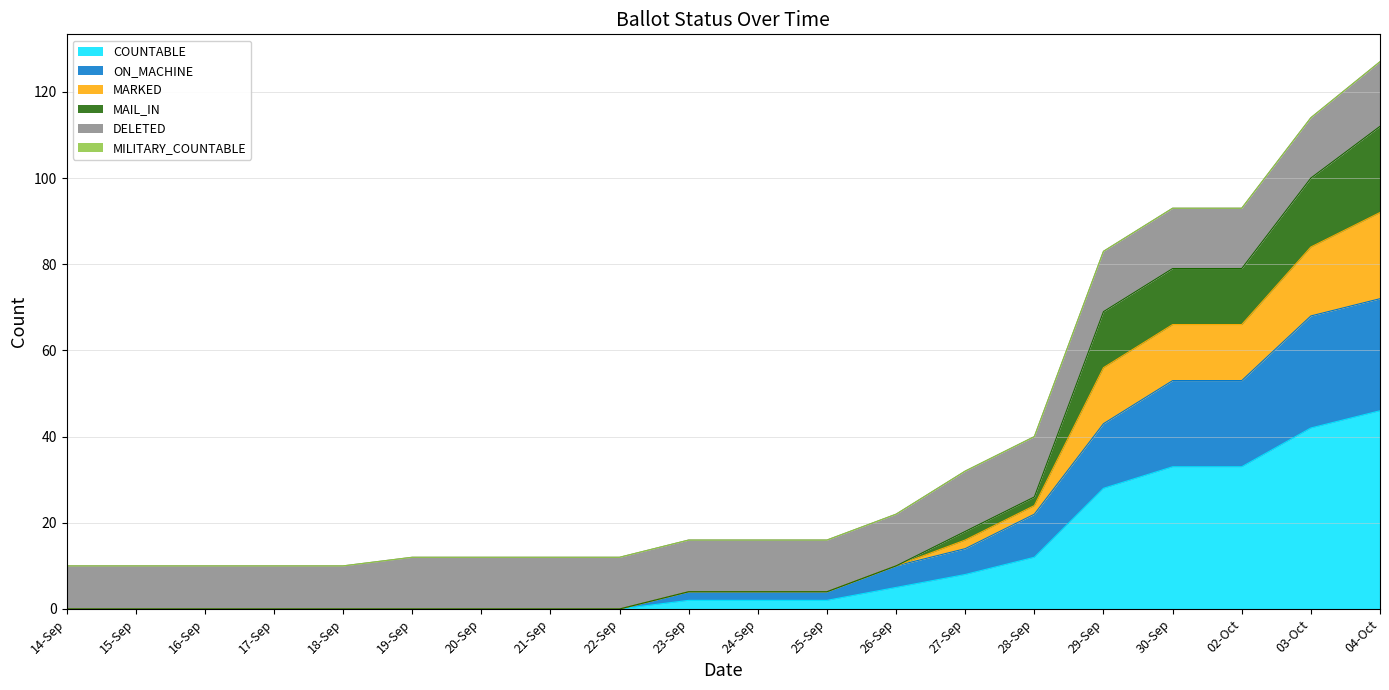

Where does the ON_MACHINE series first go above 4?

26-Sep